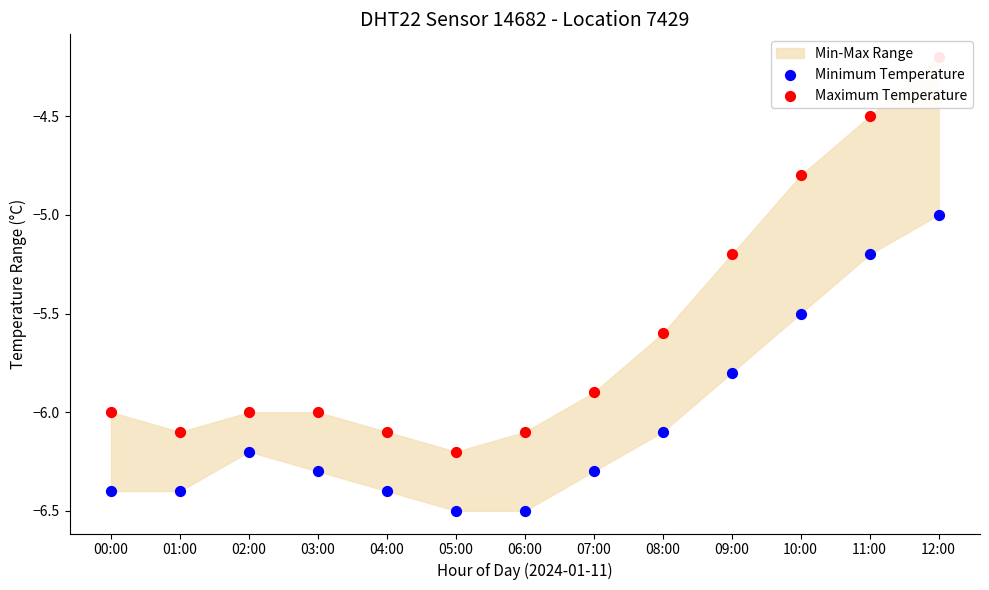

Which series reaches the maximum Y coordinate?

Maximum Temperature